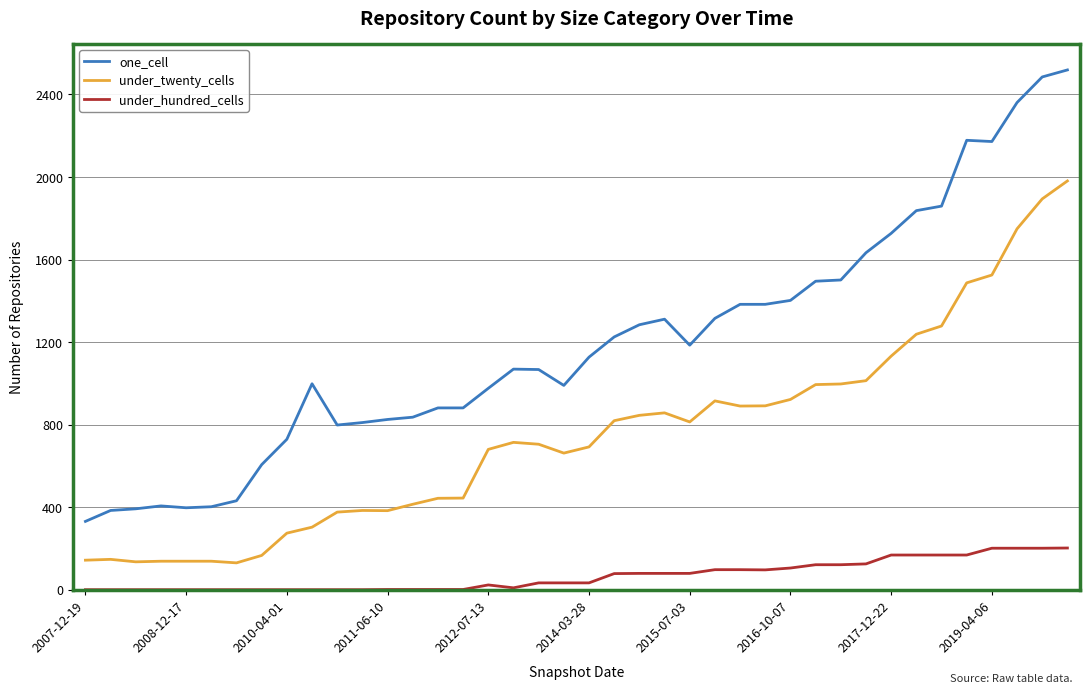

Which series has the largest range (max minus min)?

one_cell